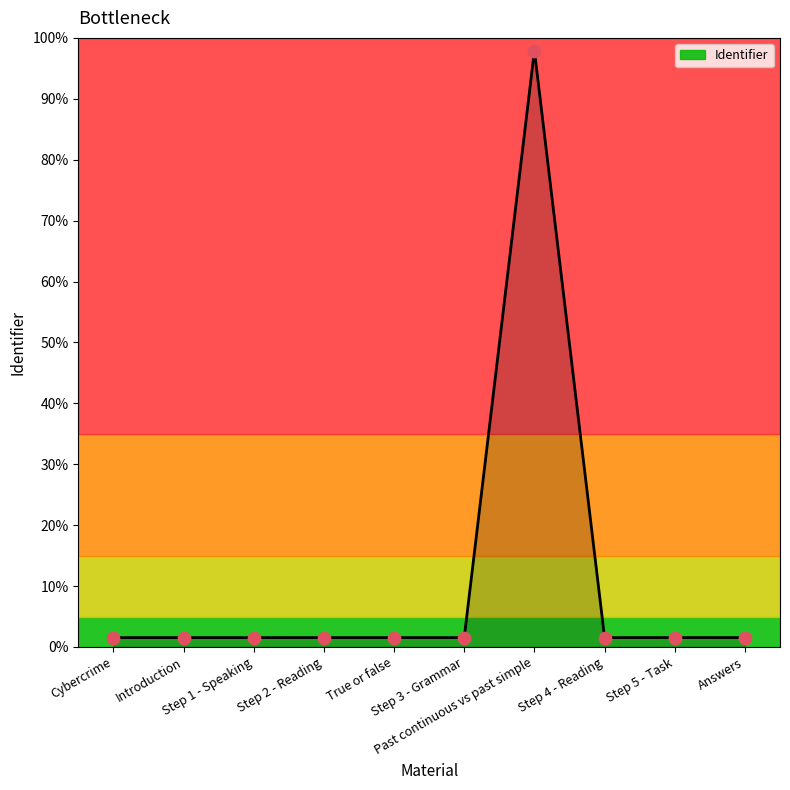

Between Step 3 - Grammar and Step 5 - Task, which is larger?

Step 5 - Task